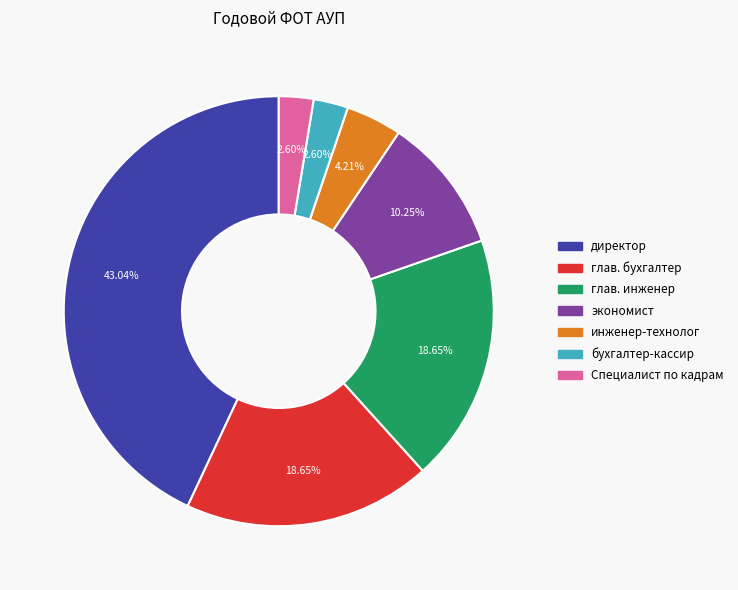

To the nearest percent, what portion does Специалист по кадрам represent?

3%